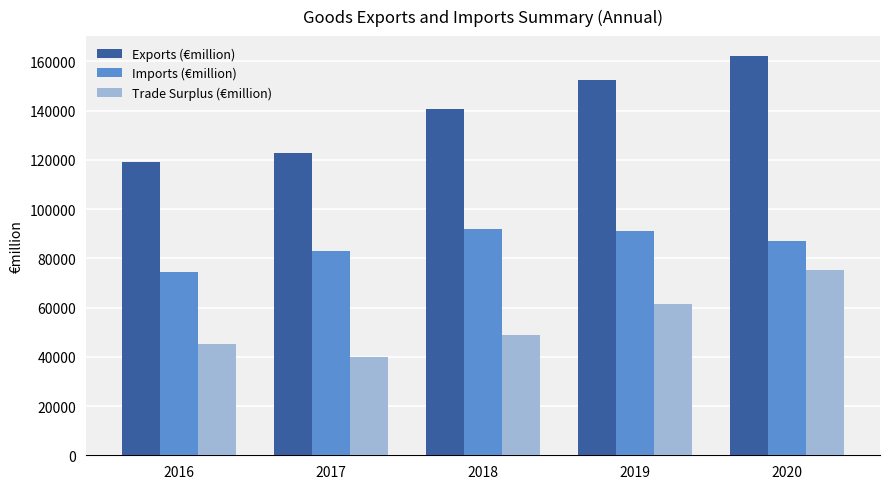

Reading right to left, transcribe all the data shown in this chart.

Exports (€million): 162131.1	152534.0	140645.0	122784.8	119292.2
Imports (€million): 87065.4	91019.1	91991.1	82943.2	74296.3
Trade Surplus (€million): 75065.6	61514.9	48653.9	39841.6	44995.8